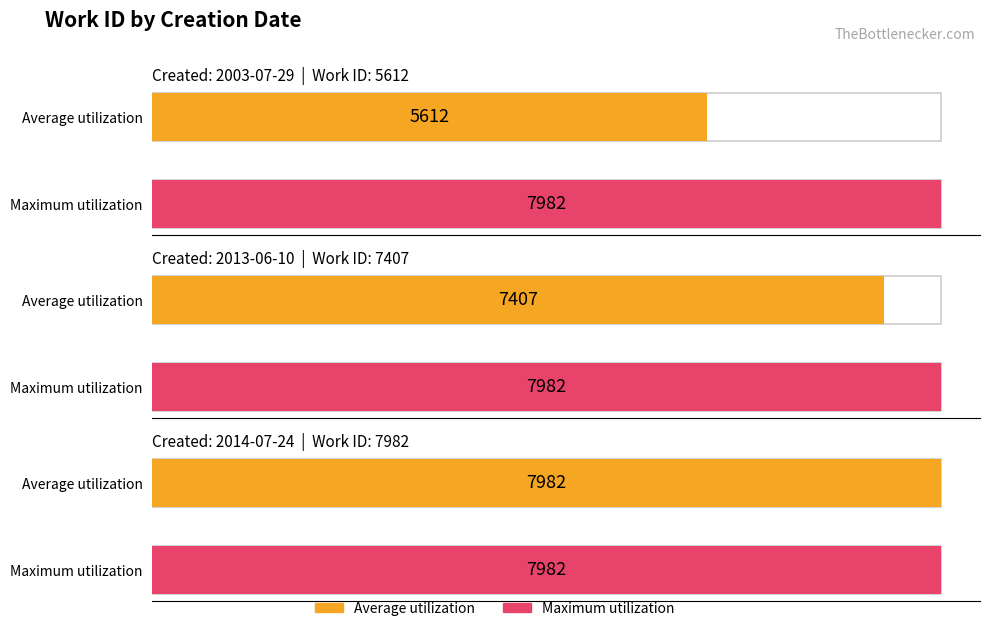

What is the maximum value shown in the chart?

7982